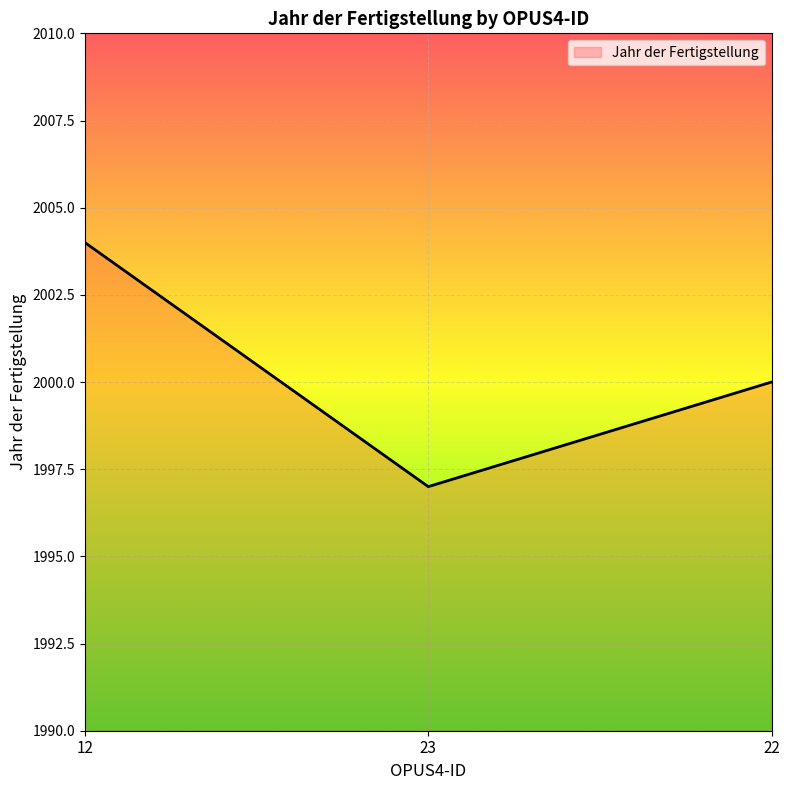

Which label corresponds to the largest value in the chart?

12